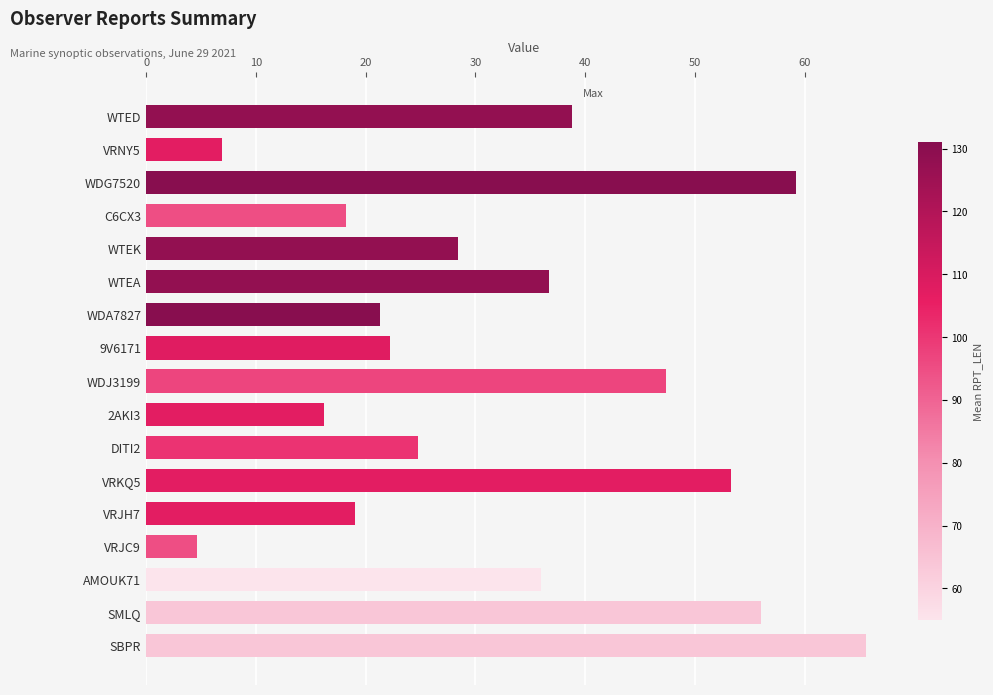

True or false: the data shows 59.2 at WDG7520.

True